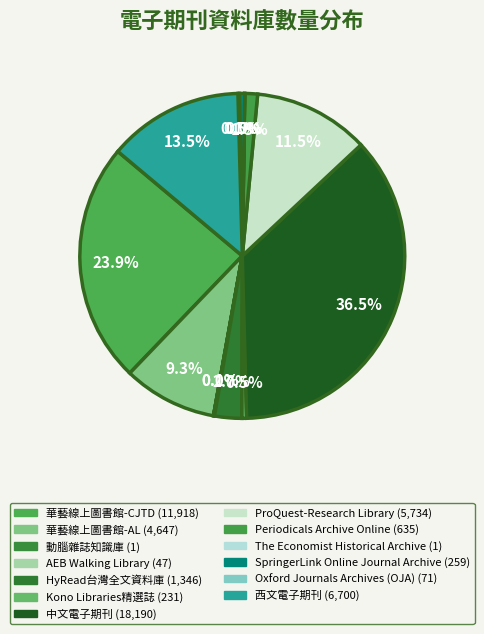

The 中文電子期刊 slice represents 37% of the pie. True or false?

True